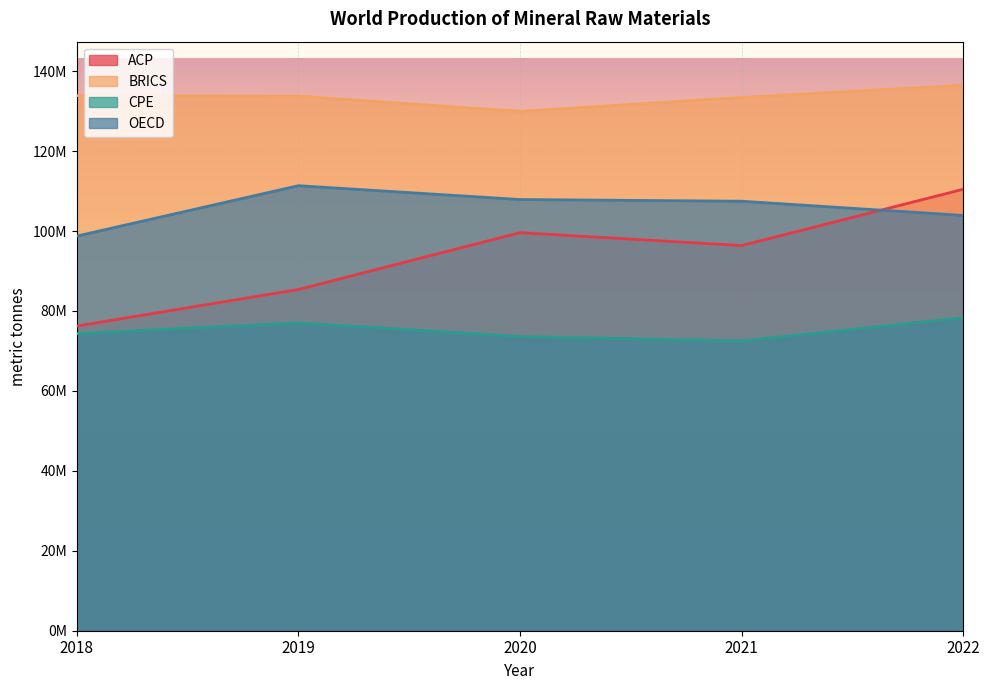

What is the smallest value displayed?

72500000